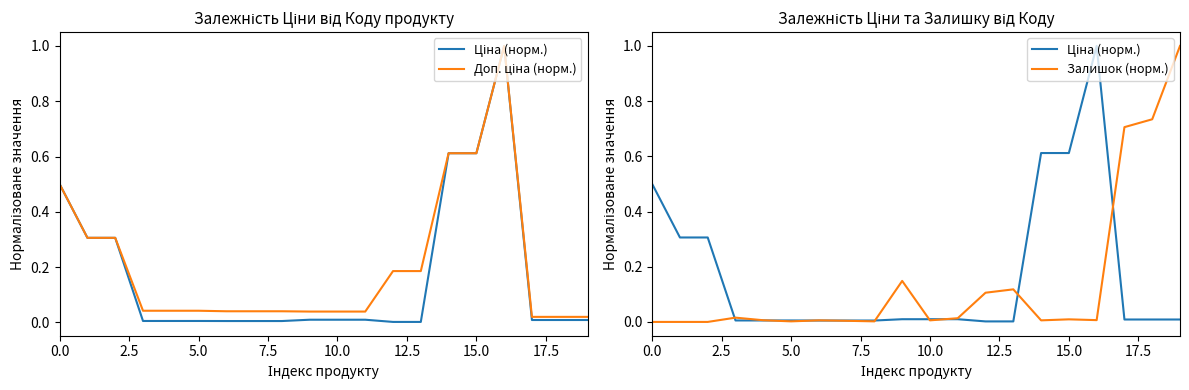

What is the average value of the Ціна (норм.) series?

0.2